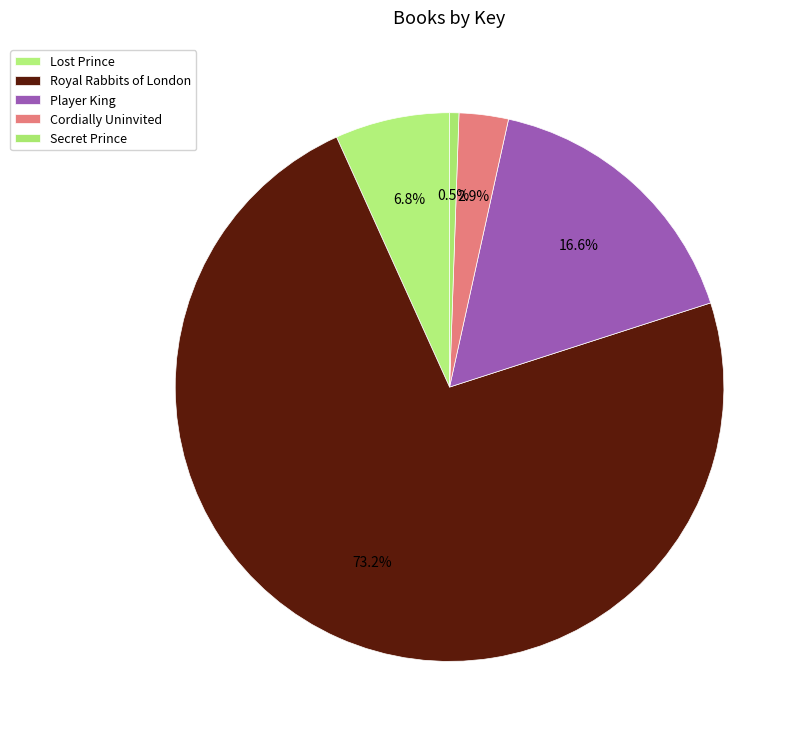

To the nearest percent, what percentage of the pie is Player King?

17%